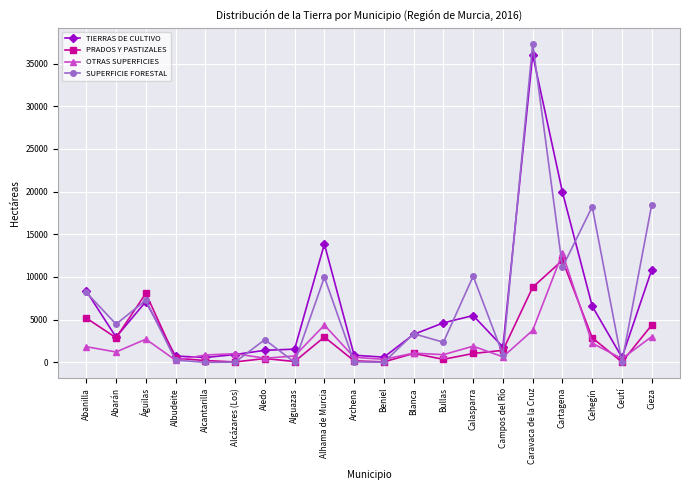

What is the lowest value of the PRADOS Y PASTIZALES series?

30